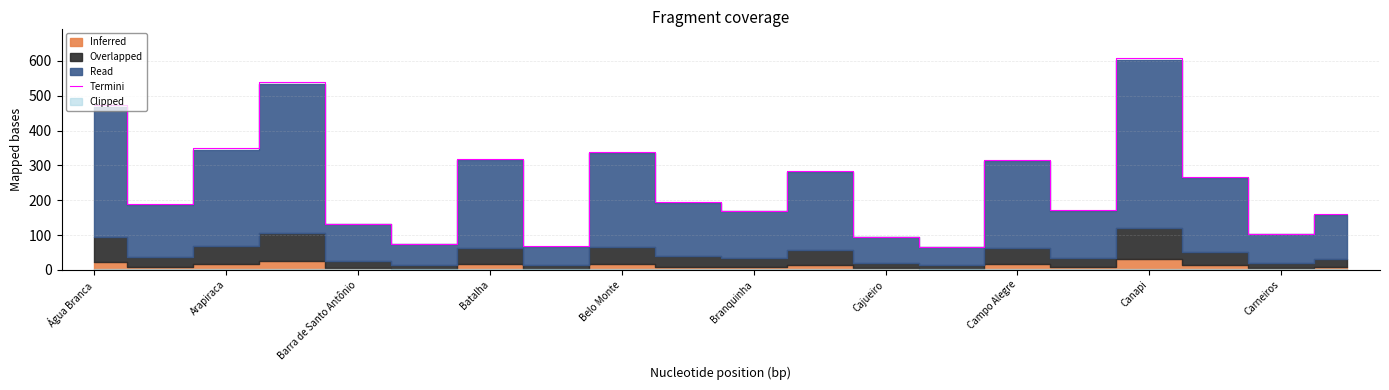

True or false: there are more than 1 points higher than both neighbors.

True